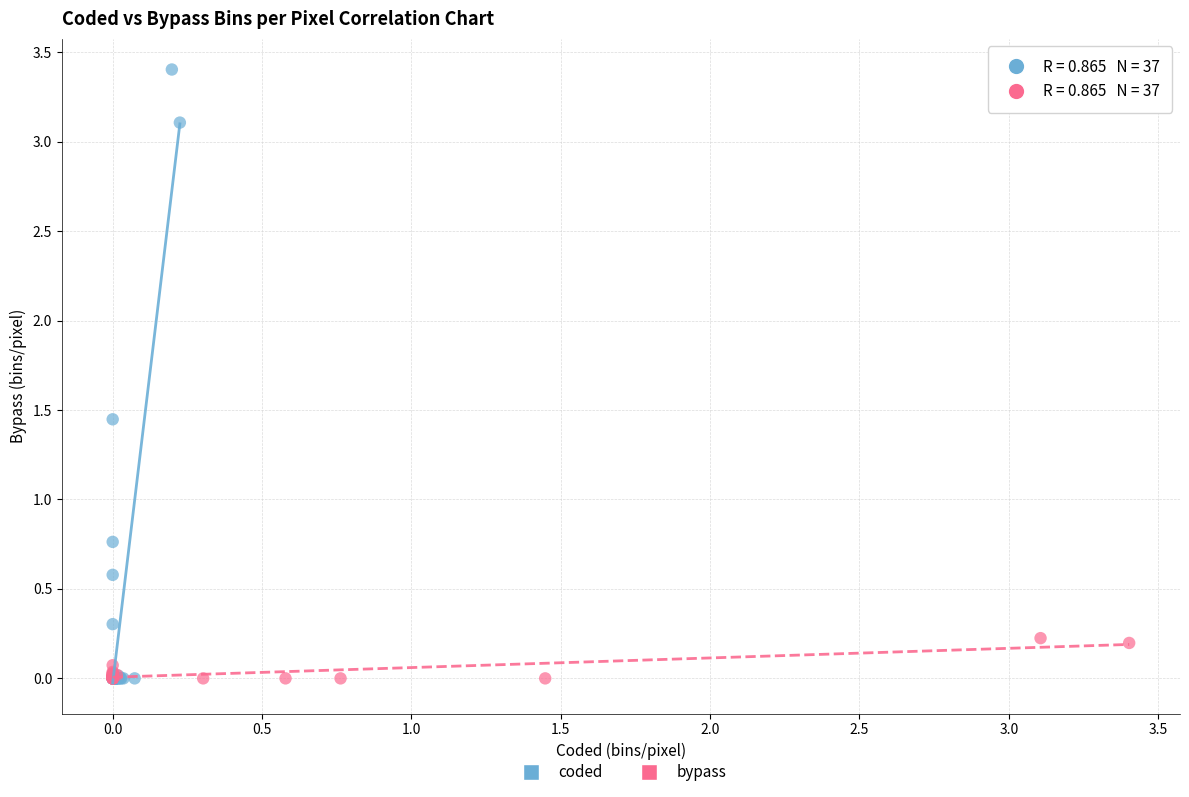

Which series reaches the maximum Y coordinate?

coded